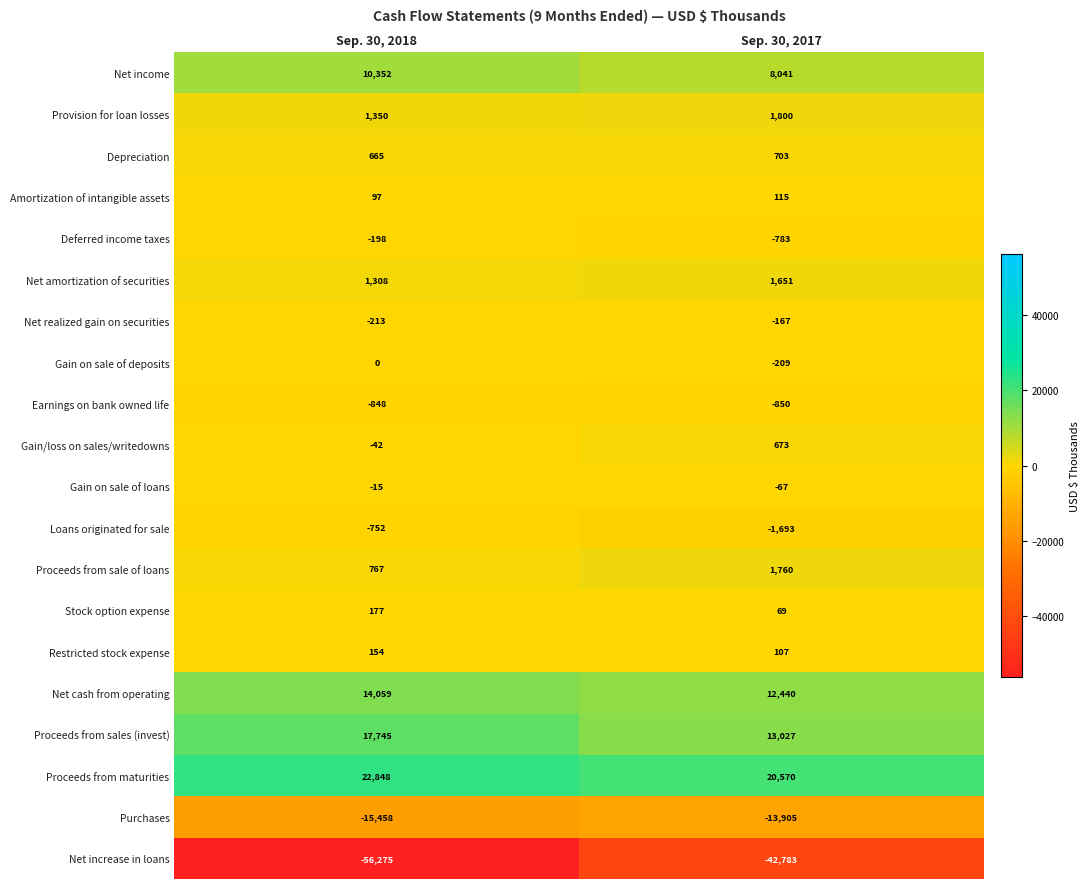

List the series in order of their peak value, lowest first.

Net increase in loans, Purchases, Earnings on bank owned life, Loans originated for sale, Deferred income taxes, Net realized gain on securities, Gain on sale of loans, Gain on sale of deposits, Amortization of intangible assets, Restricted stock expense, Stock option expense, Gain/loss on sales/writedowns, Depreciation, Net amortization of securities, Proceeds from sale of loans, Provision for loan losses, Net income, Net cash from operating, Proceeds from sales (invest), Proceeds from maturities